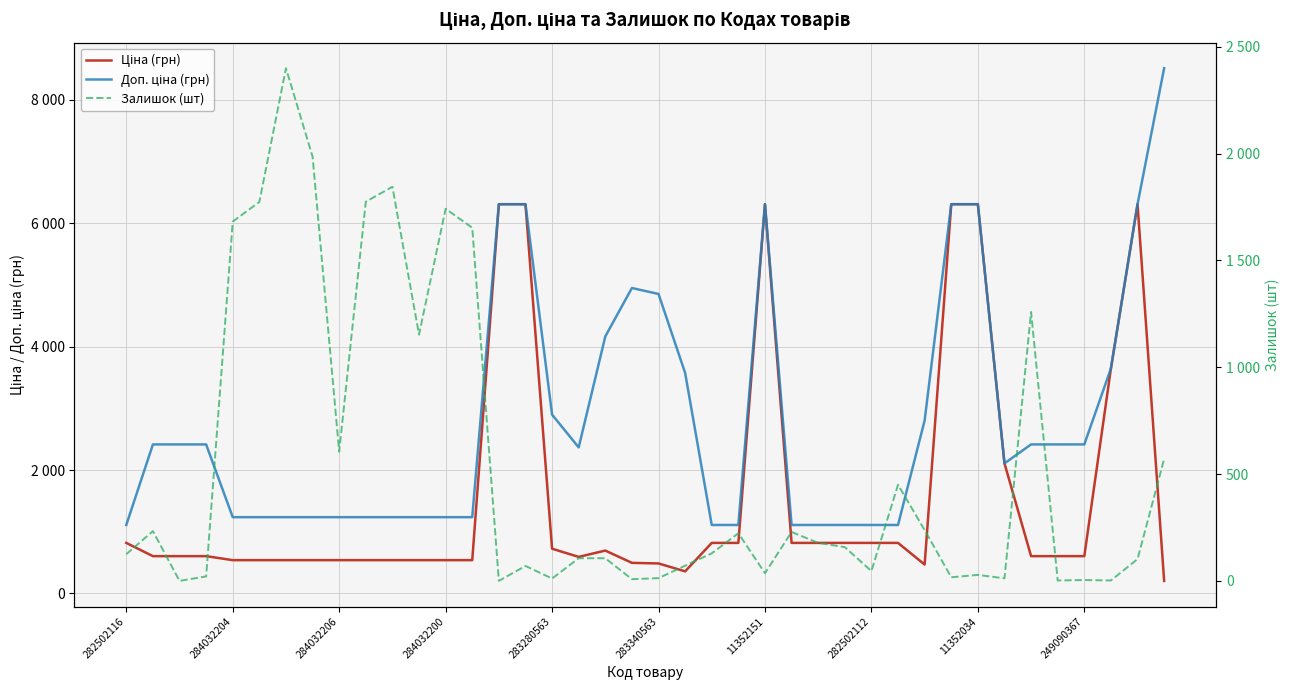

Does the chart display data point markers on the line(s)?

No